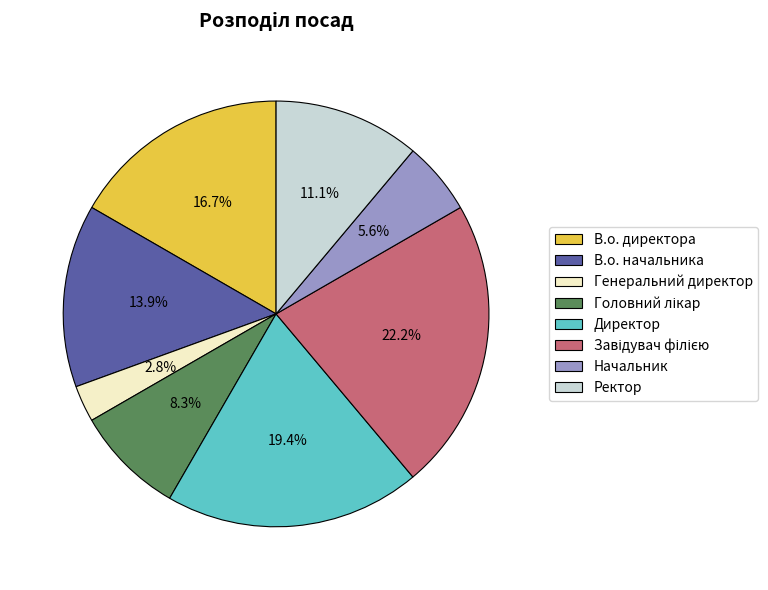

Is there a majority slice in this chart?

No